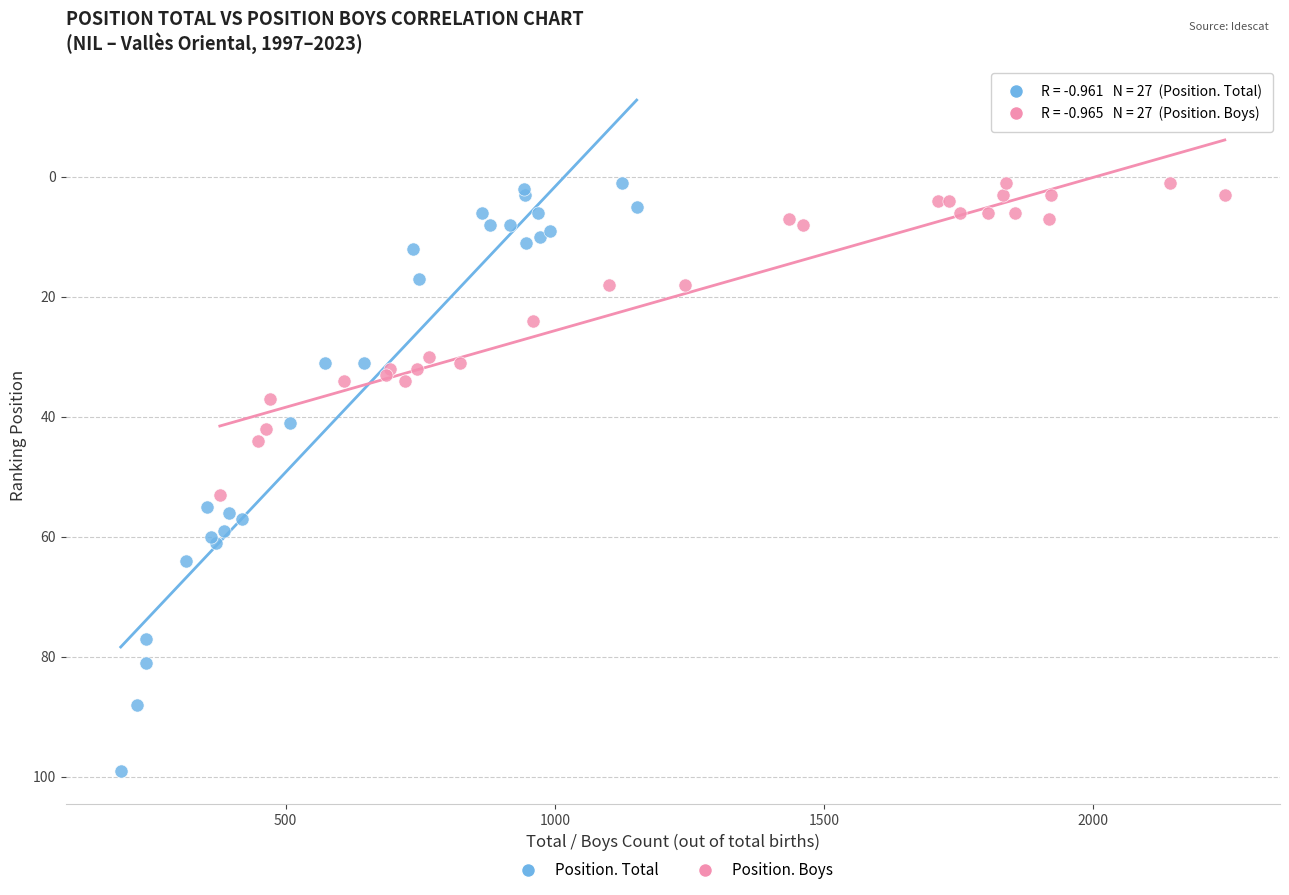

Which series reaches the maximum Y coordinate?

Position. Total